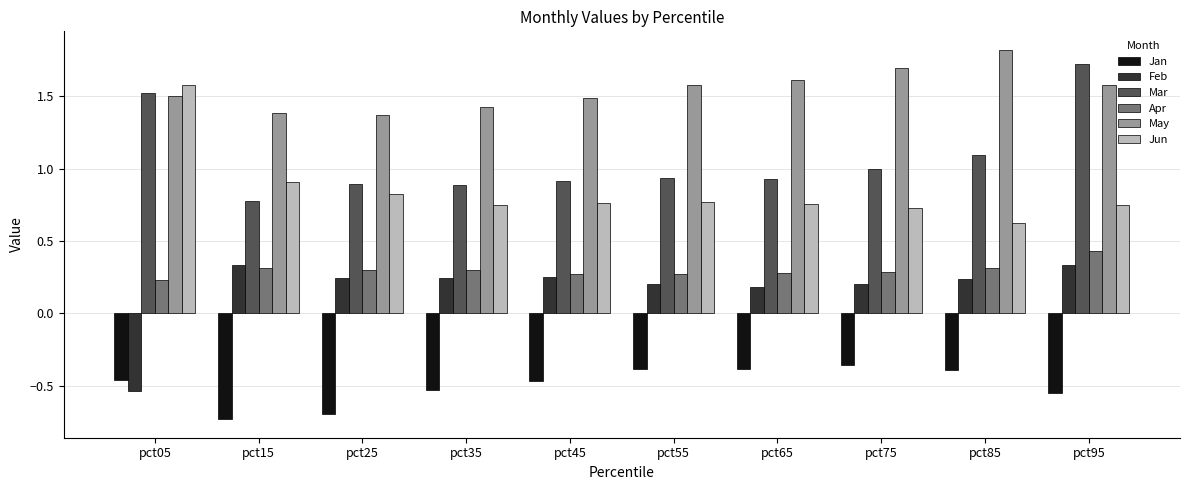

What is the maximum value shown in the chart?

1.8